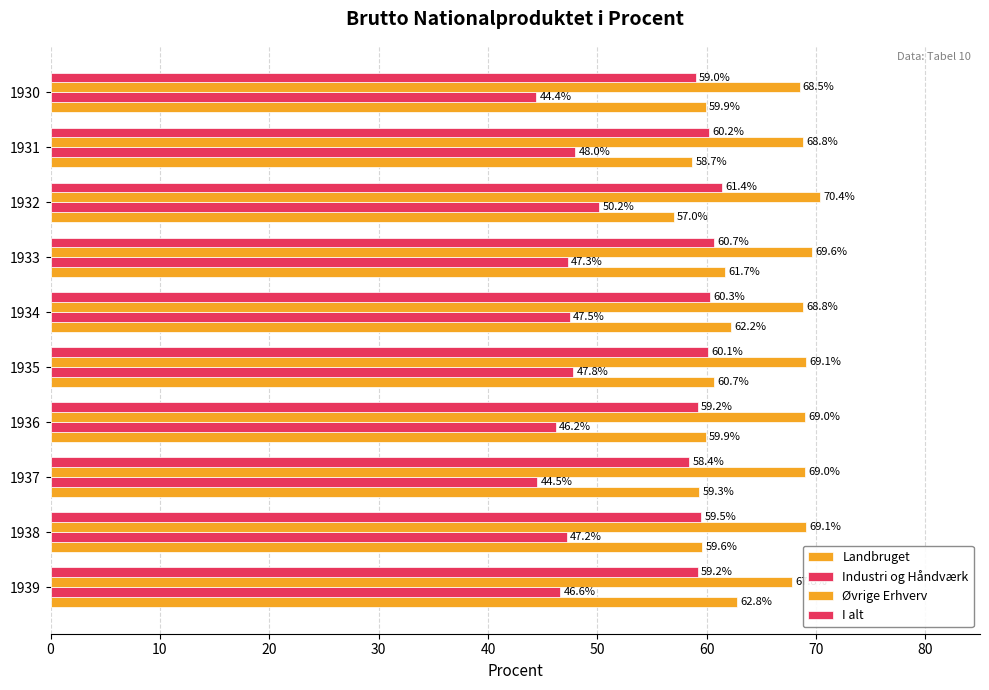

Reading right to left, what are all the values shown in this chart?

Landbruget: 59.9	58.7	57.0	61.7	62.2	60.7	59.9	59.3	59.6	62.8
Industri og Håndværk: 44.4	48.0	50.2	47.3	47.5	47.8	46.2	44.5	47.2	46.6
Øvrige Erhverv: 68.5	68.8	70.4	69.6	68.8	69.1	69.0	69.0	69.1	67.8
I alt: 59.0	60.2	61.4	60.7	60.3	60.1	59.2	58.4	59.5	59.2